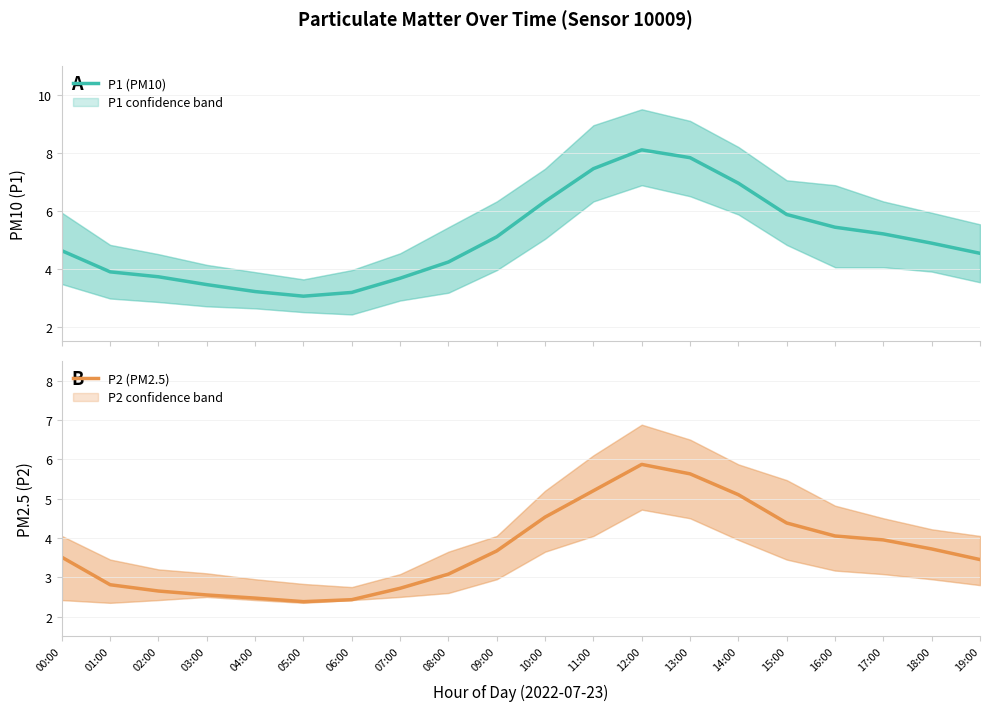

In P1 (PM10), how many points are lower than both neighbors (excluding endpoints)?

1